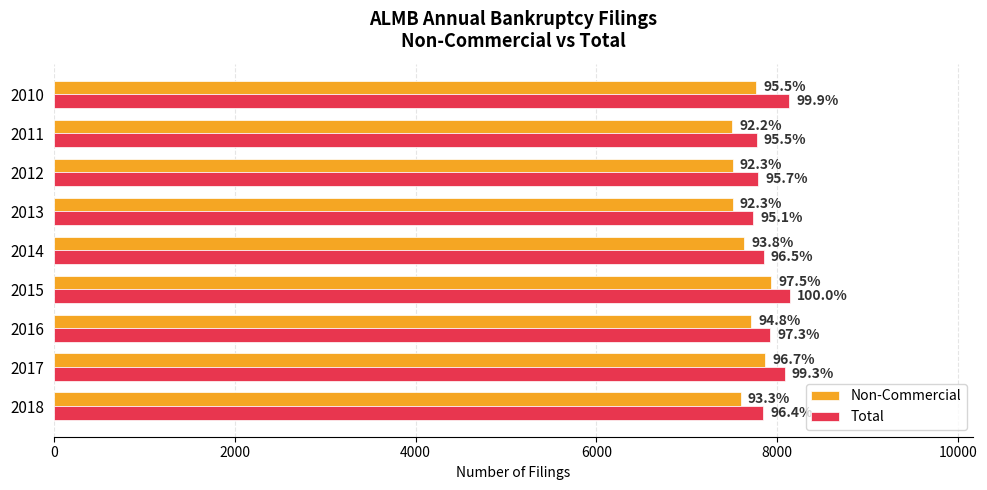

What are all the series names shown in the legend?

Non-Commercial, Total